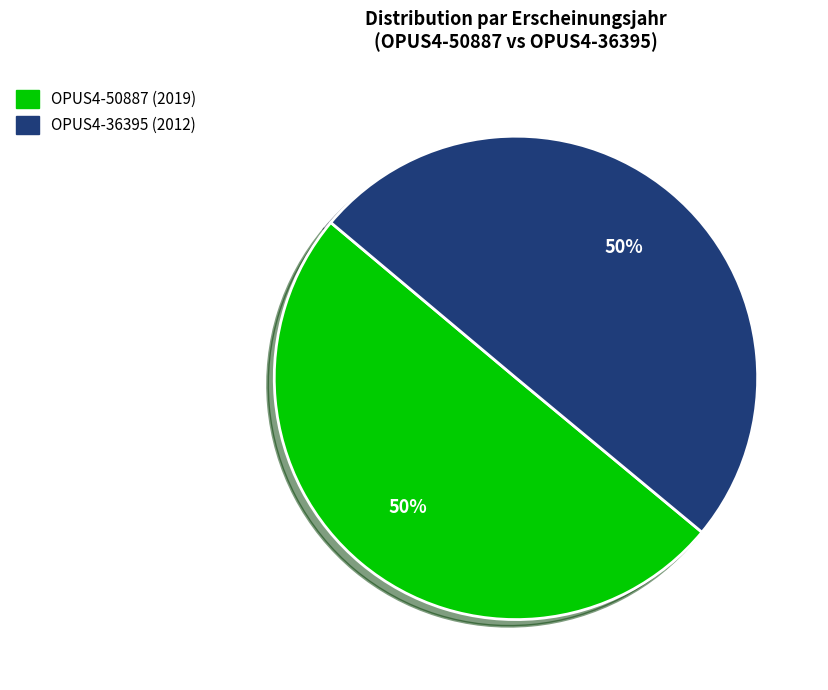

To the nearest percent, what portion does OPUS4-50887 represent?

50%